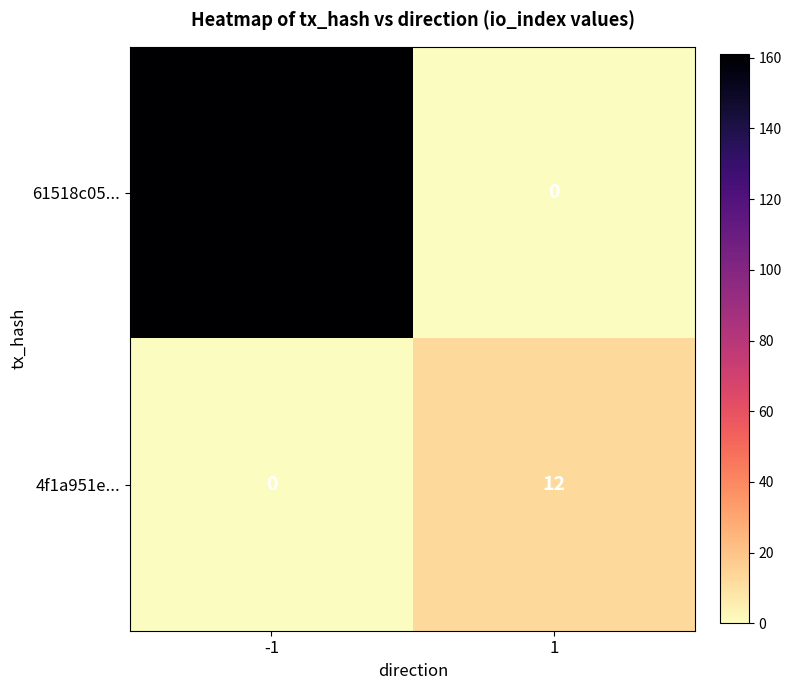

Which series changed the most between -1 and 1?

61518c05...